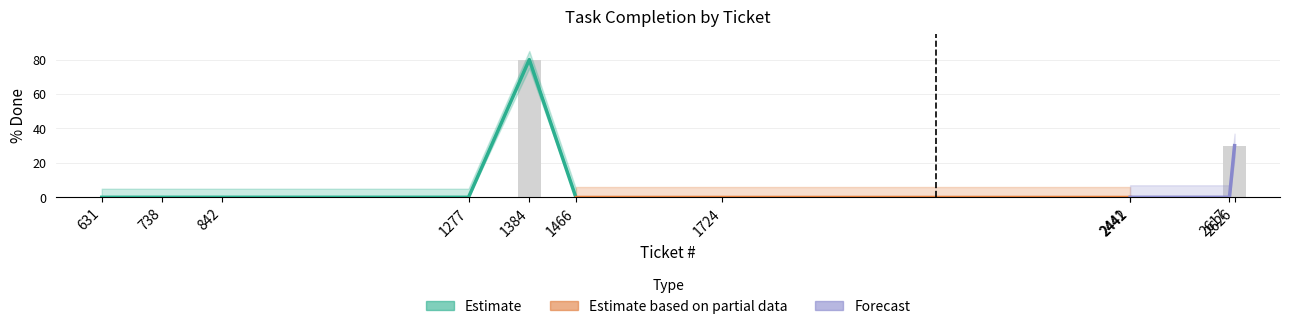

Are the bars horizontal?

No